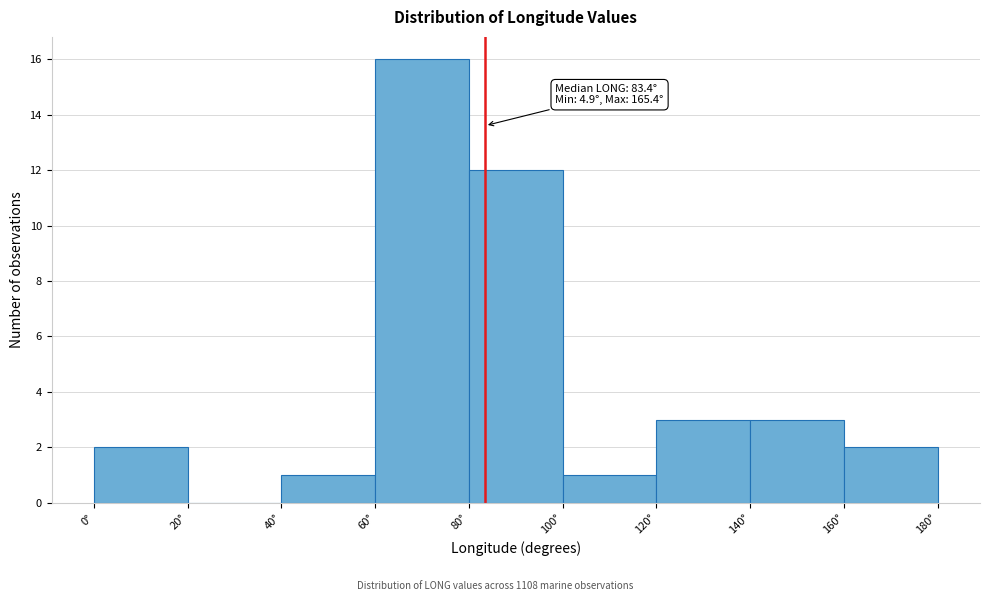

Over which range of the x-axis is the bar tallest?

60 to 80